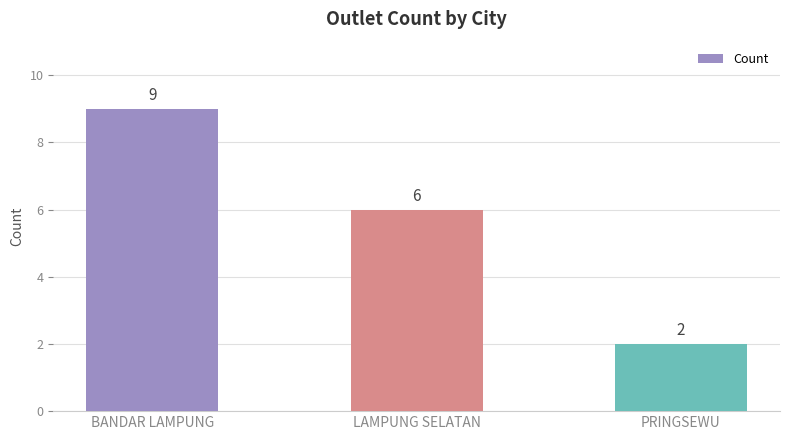

What is the ratio of the value at PRINGSEWU to the value at LAMPUNG SELATAN?

0.3